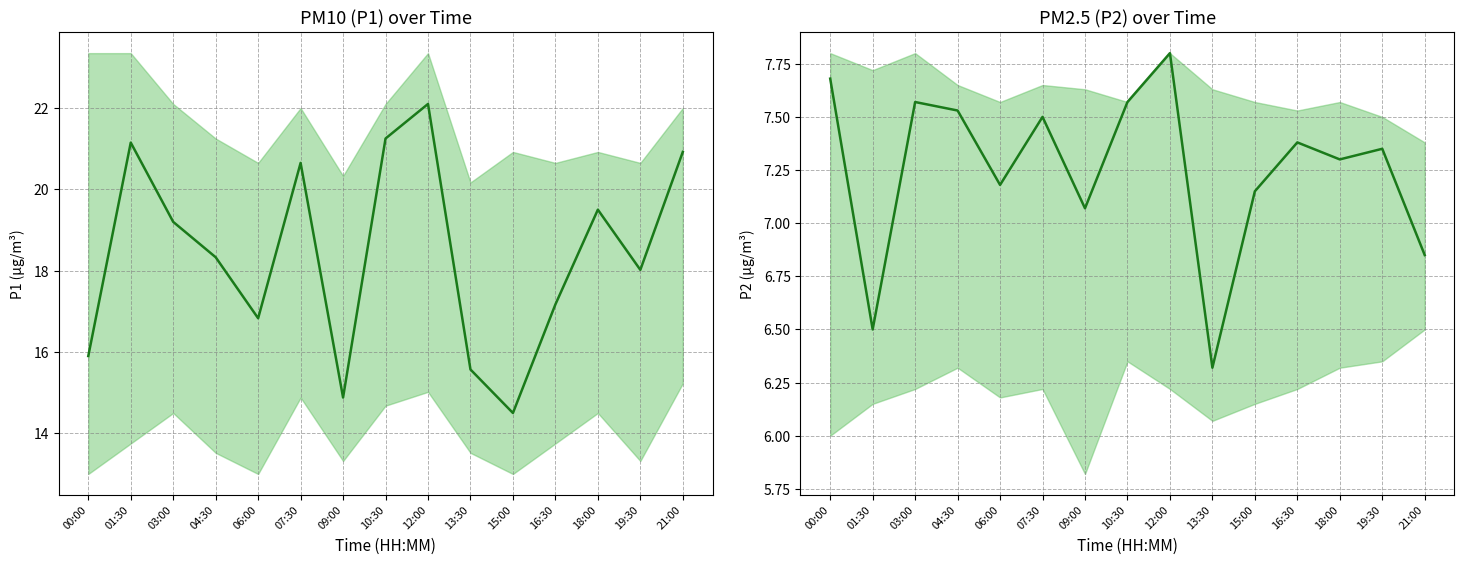

Rank the categories by P2 mean value from lowest to highest.

13:30, 01:30, 21:00, 09:00, 15:00, 06:00, 18:00, 19:30, 16:30, 07:30, 04:30, 03:00, 10:30, 00:00, 12:00